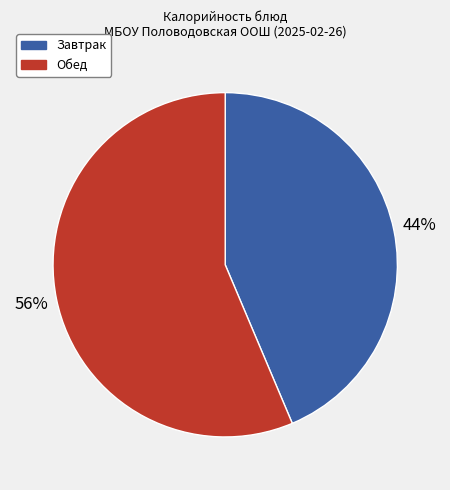

Which has a higher value, Завтрак or Обед?

Обед